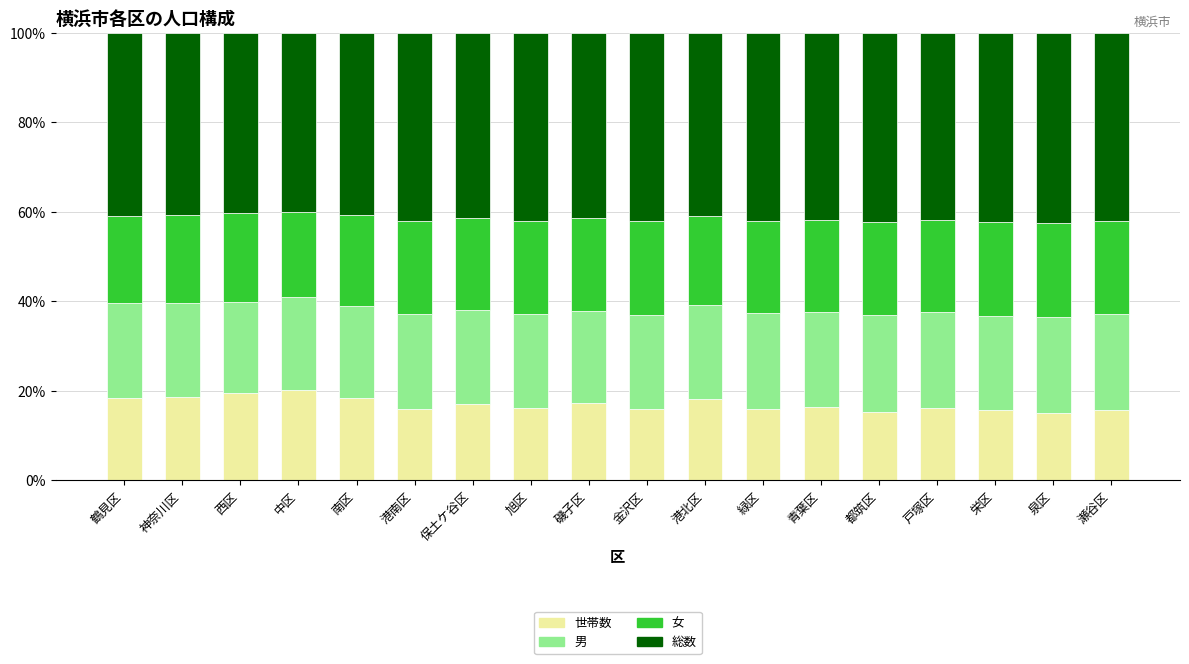

What is the sum of the 世帯数 values at 鶴見区 and 緑区?

34.3